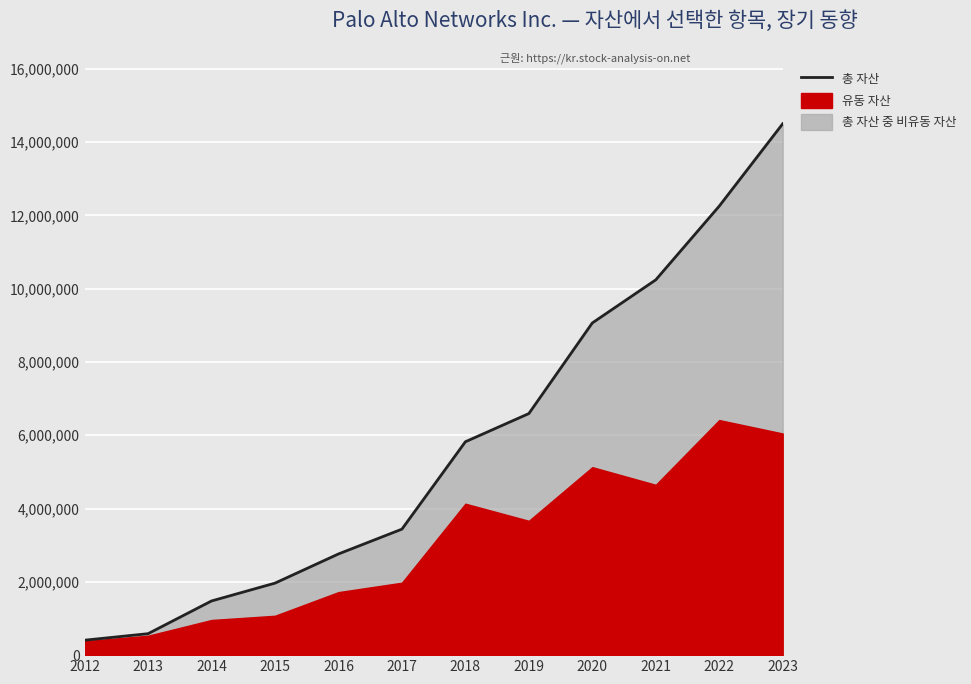

Reading left to right, list all the values displayed in this chart.

407804	585606	1478466	1965178	2761200	3438300	5823000	6592200	9065400	10241600	12253600	14501100